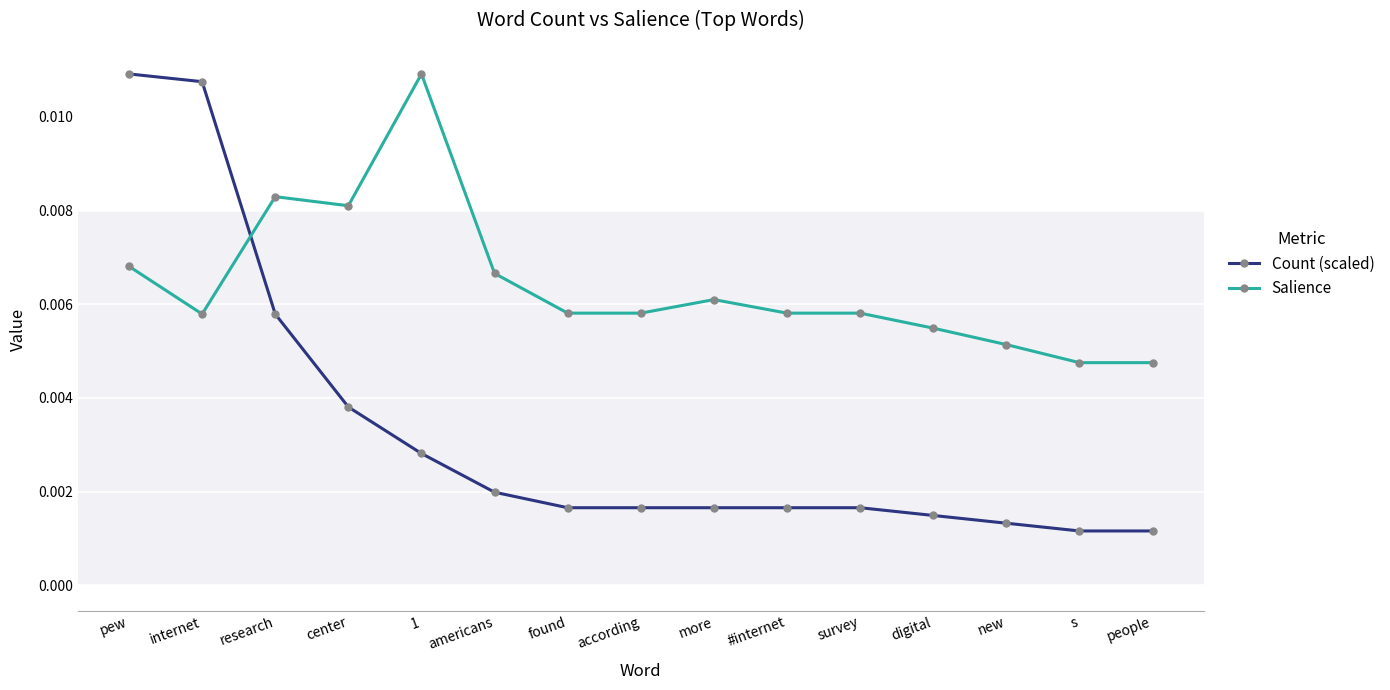

What position from the right is s?

2